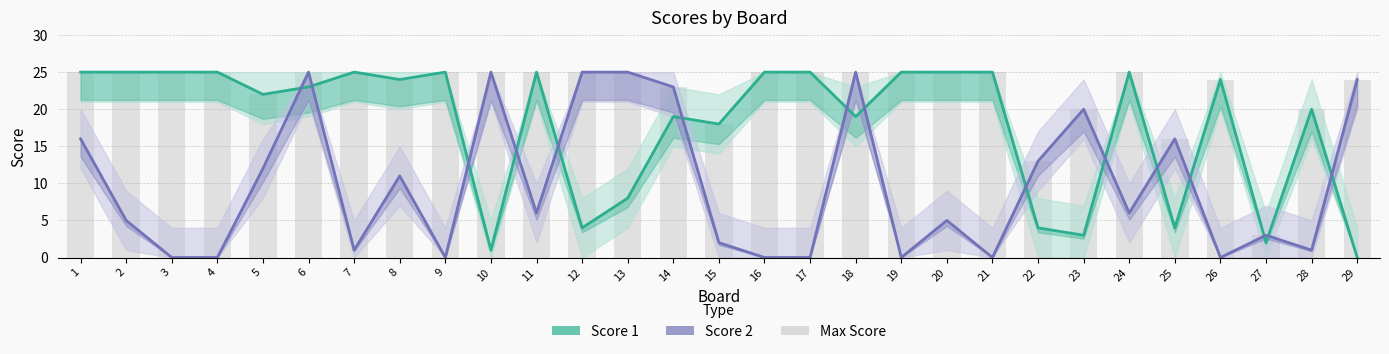

Between 25 and 6, which is larger?

6